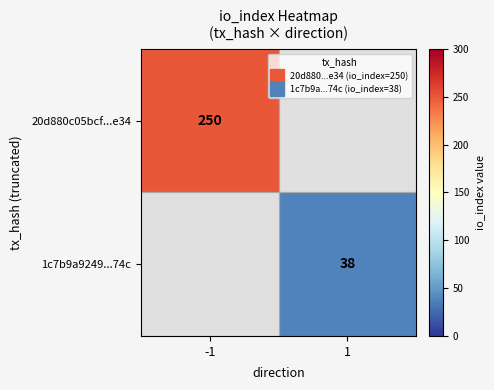

List the labels in order of 20d880c05bcf...e34 value, largest first.

-1, 1